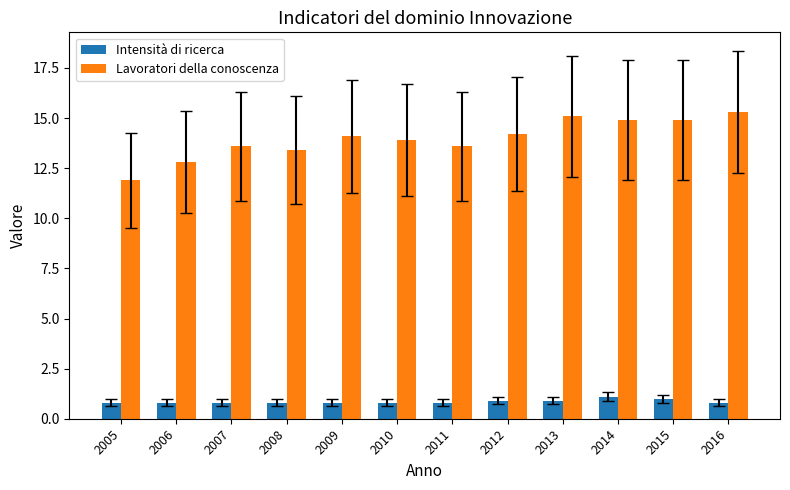

What value does the Intensità di ricerca series have at 2011?

0.8